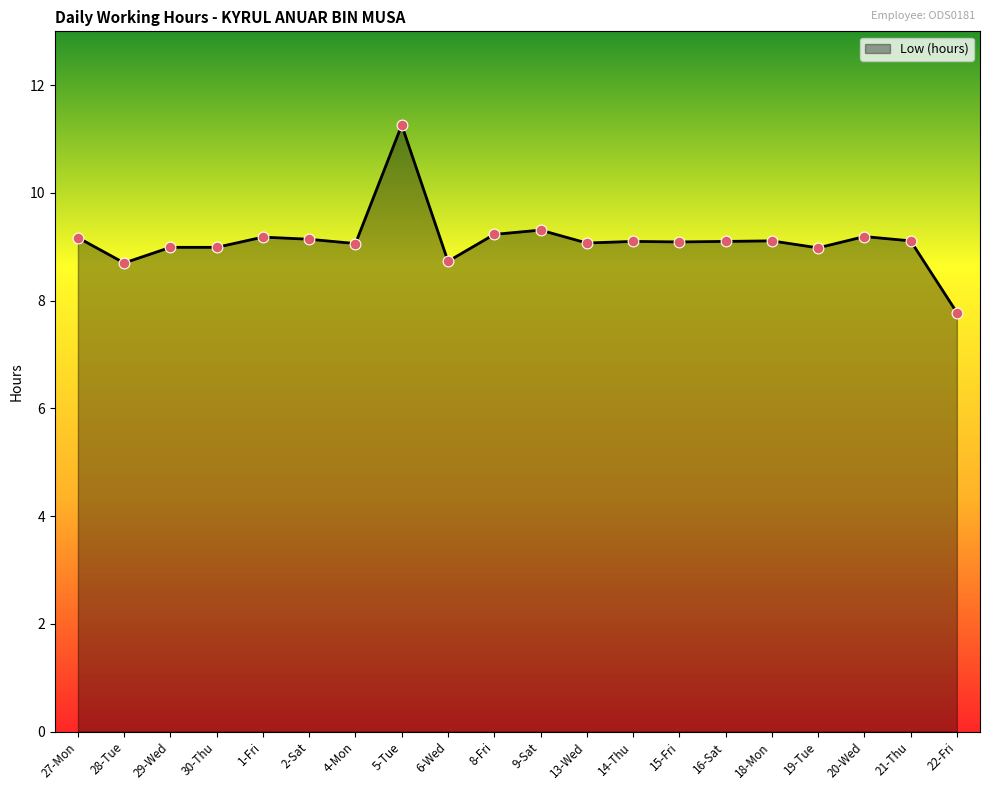

Approximately how many times larger is the value at 4-Mon compared to 8-Fri?

1.0